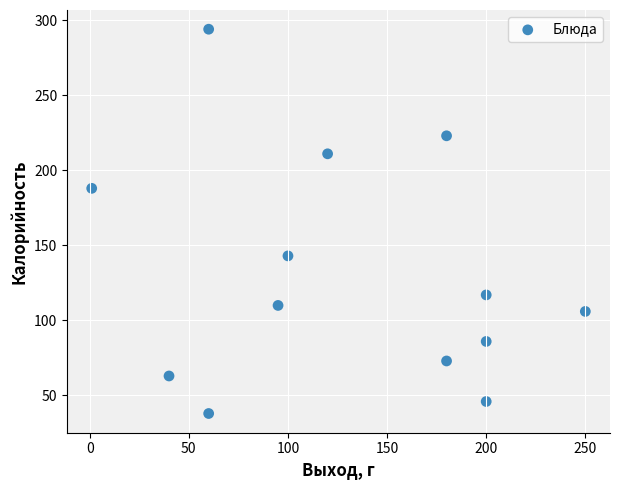

What is the range of Y values (max minus min)?

256